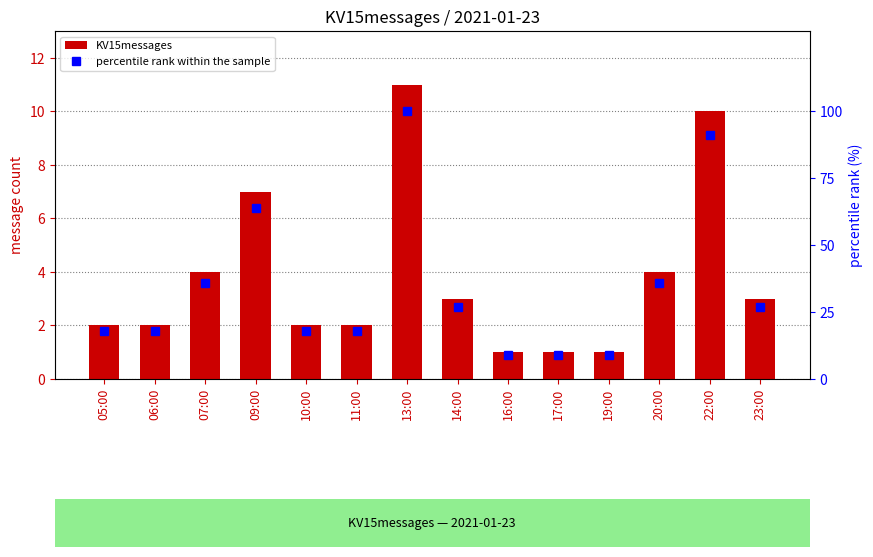

Rank the series by their maximum value, from highest to lowest.

percentile rank within the sample, KV15messages